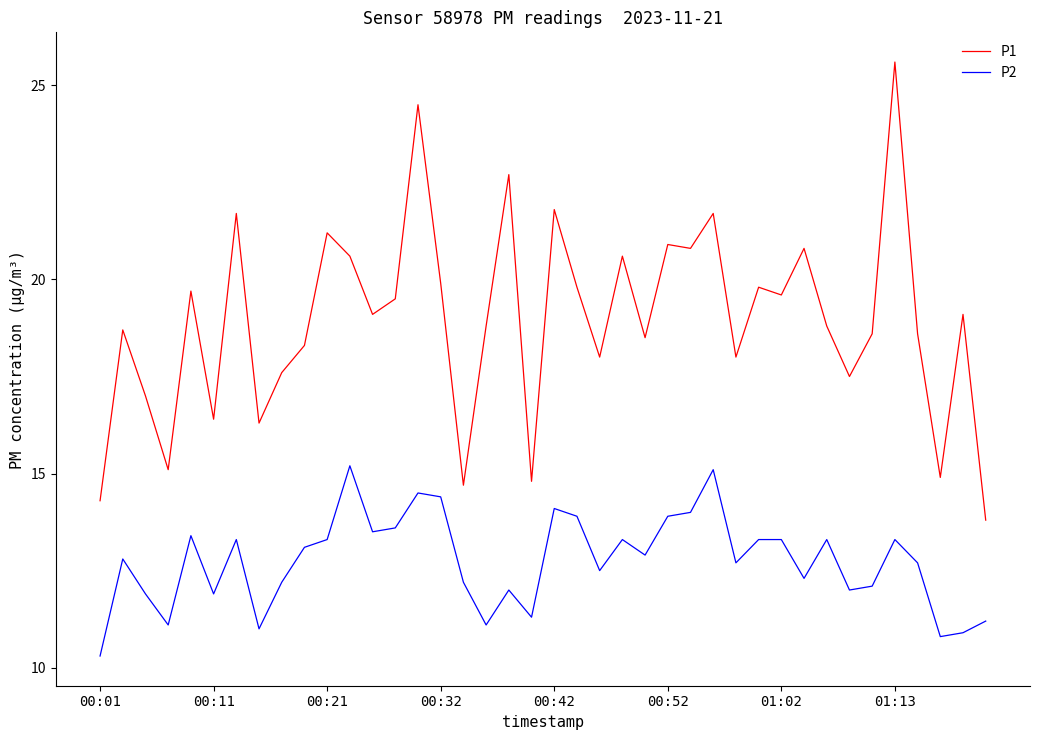

What is the difference between the second highest and second lowest values in the P2 series?

4.3